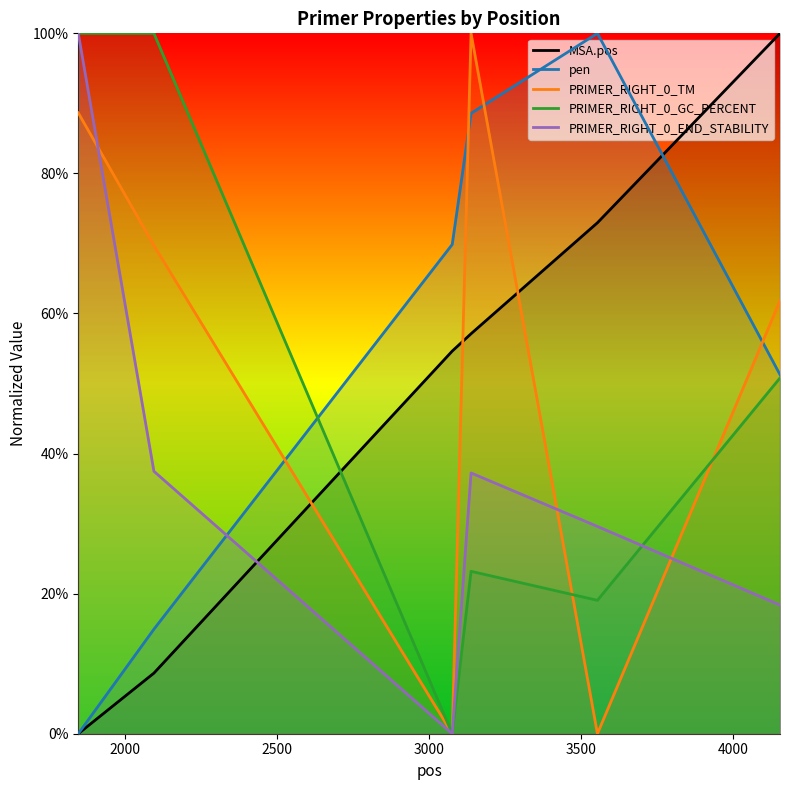

How many interior local peaks does the pen series have?

1